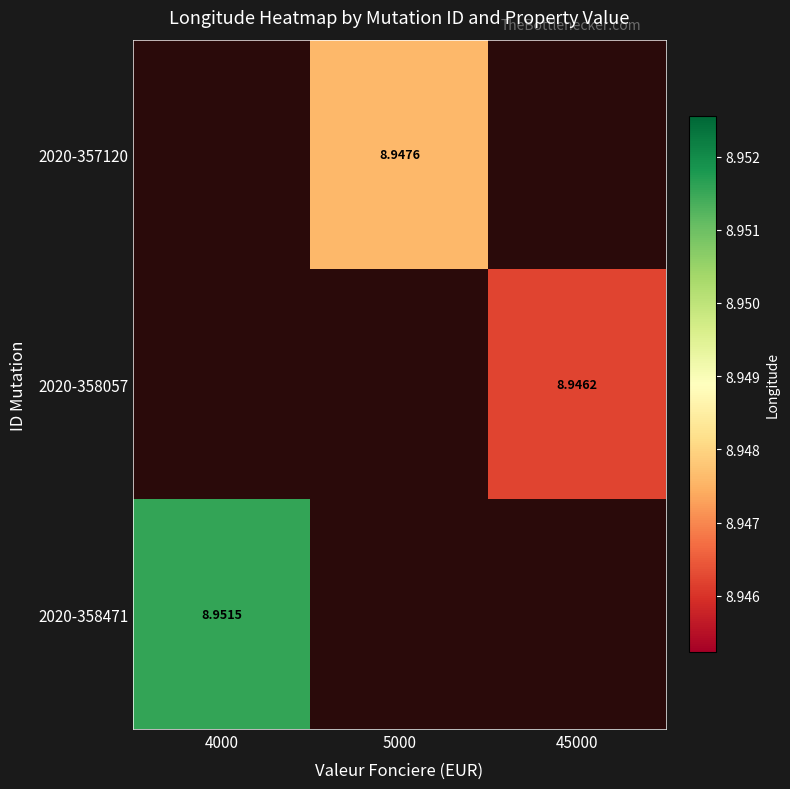

How many data points does each series have?

3